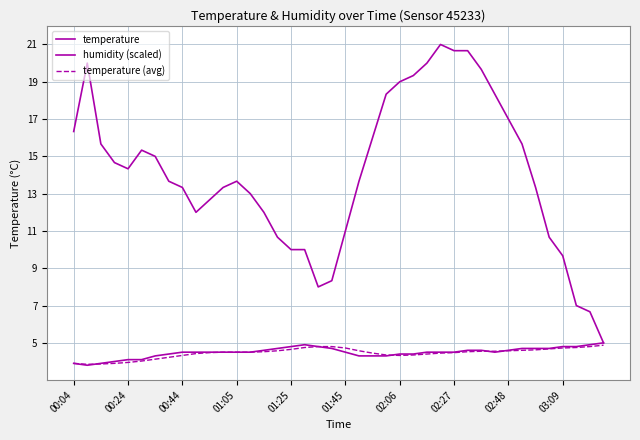

Reading right to left, list all the values displayed in this chart.

temperature: 5.0	4.9	4.8	4.8	4.7	4.7	4.7	4.6	4.5	4.6	4.6	4.5	4.5	4.5	4.4	4.4	4.3	4.3	4.3	4.5	4.7	4.8	4.9	4.8	4.7	4.6	4.5	4.5	4.5	4.5	4.5	4.5	4.4	4.3	4.1	4.1	4.0	3.9	3.8	3.9
humidity (scaled): 5.0	6.7	7.0	9.7	10.7	13.3	15.7	17.0	18.3	19.7	20.7	20.7	21.0	20.0	19.3	19.0	18.3	16.0	13.7	11.0	8.3	8.0	10.0	10.0	10.7	12.0	13.0	13.7	13.3	12.7	12.0	13.3	13.7	15.0	15.3	14.3	14.7	15.7	20.0	16.3
temperature (avg): 4.9	4.8	4.8	4.7	4.7	4.6	4.6	4.6	4.5	4.5	4.5	4.5	4.5	4.4	4.3	4.3	4.3	4.5	4.6	4.7	4.8	4.8	4.8	4.7	4.6	4.5	4.5	4.5	4.5	4.5	4.4	4.3	4.2	4.1	4.0	3.9	3.9	3.9	3.8	3.9